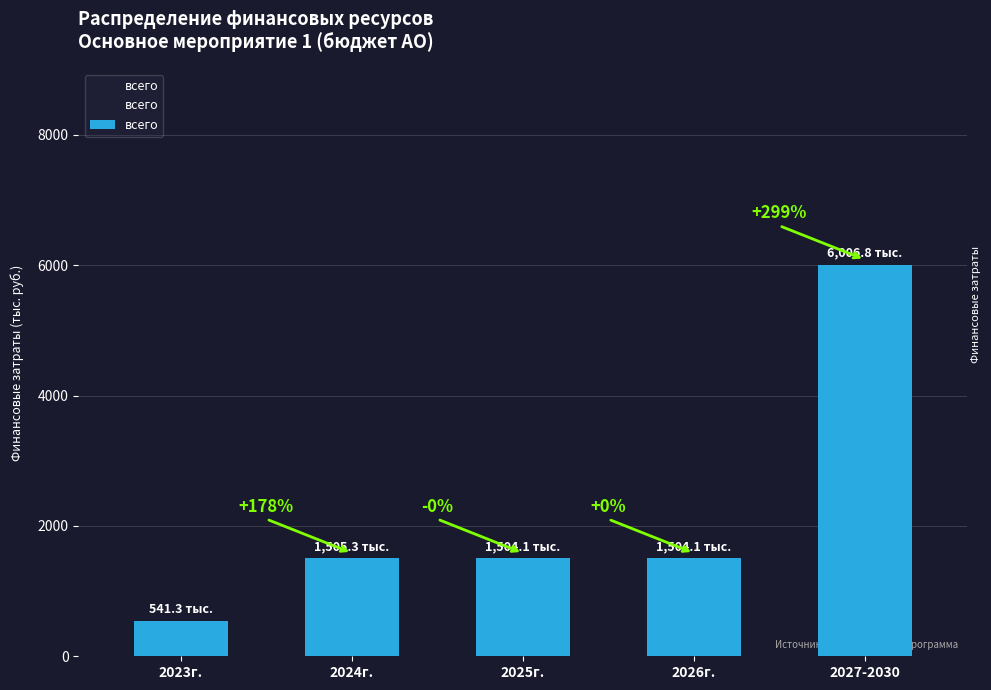

Does the chart contain stacked bars?

No